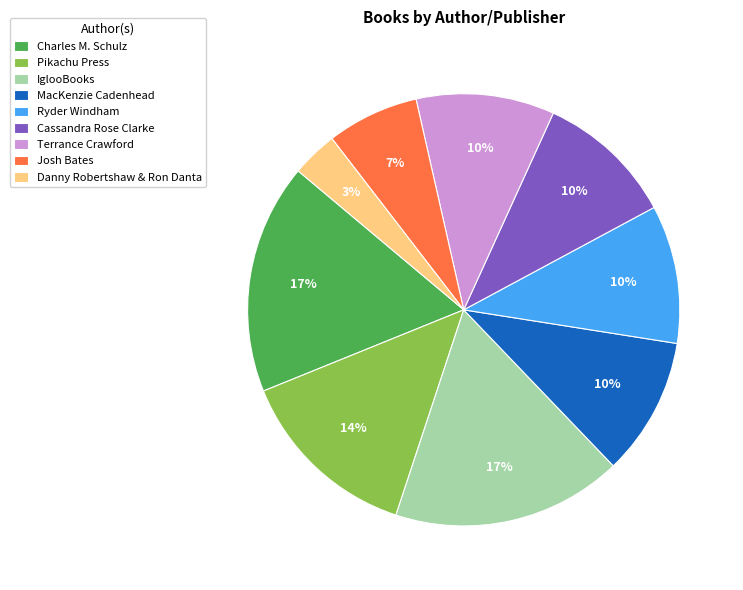

Does IglooBooks account for over 50% of the chart?

No